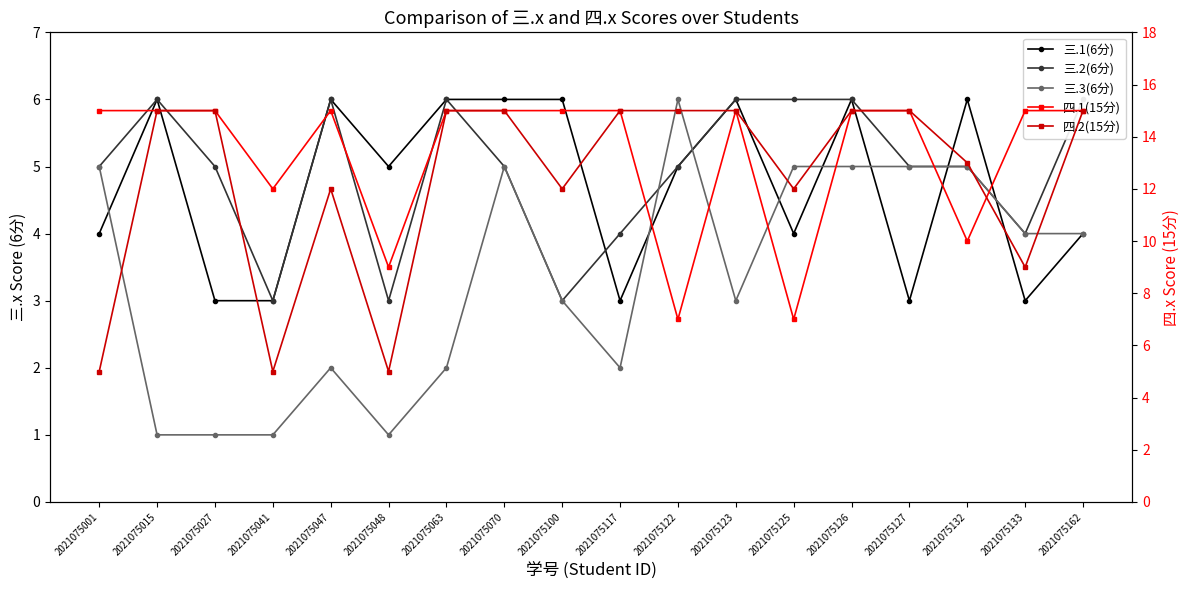

At which category is the sum across all series the highest?

2021075126